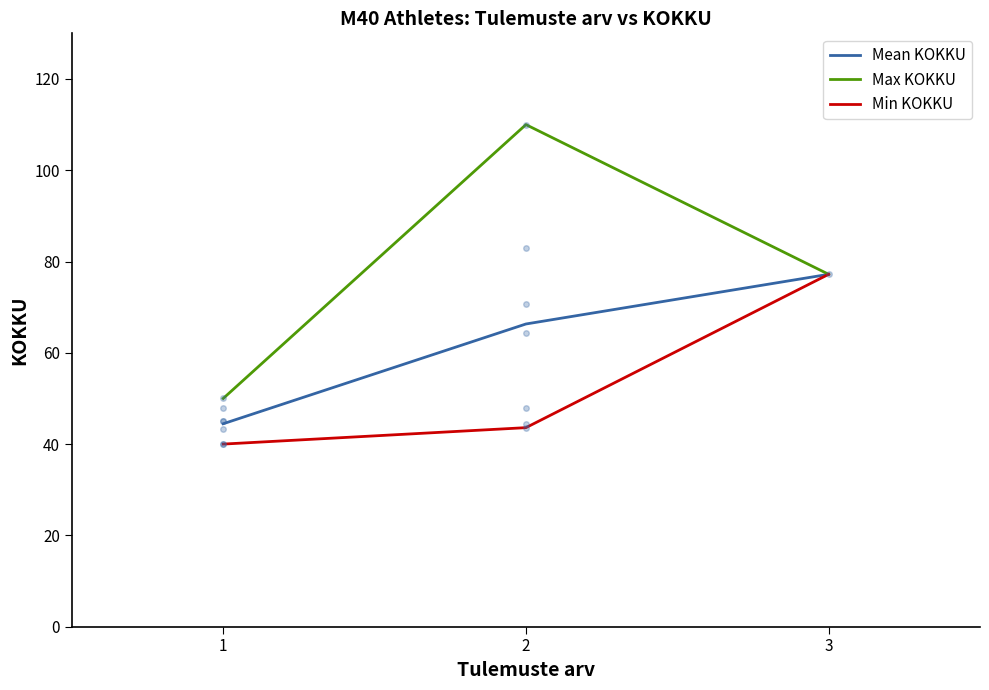

At which category does the chart reach its minimum across all series?

1